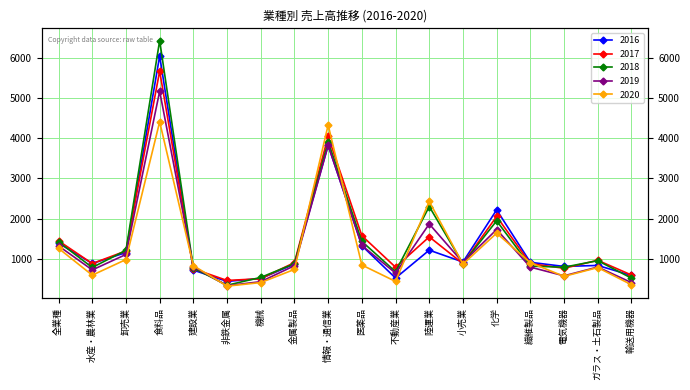

Which category has the highest value across all series?

食料品